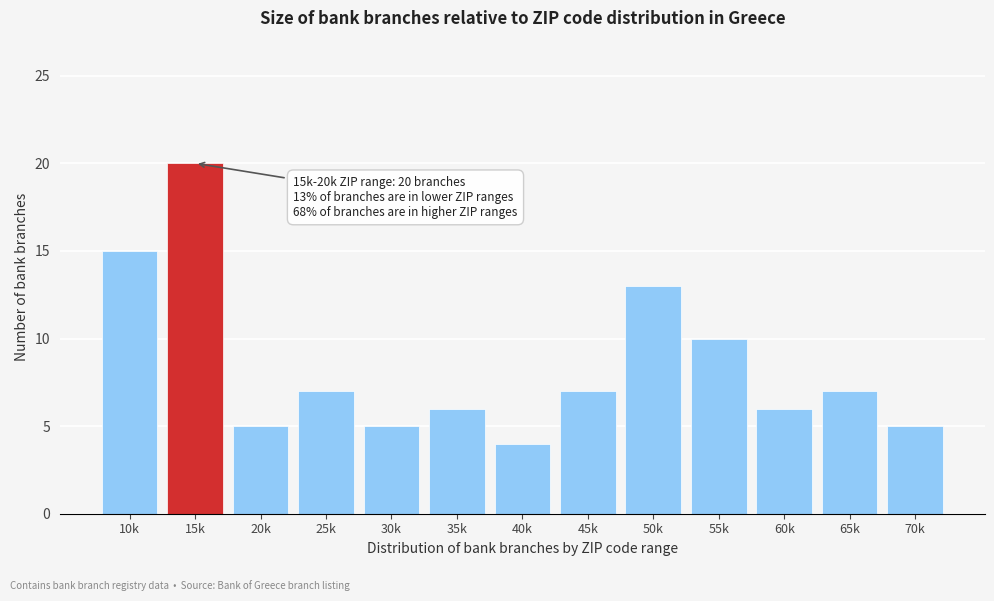

Reading left to right, what are all the values shown in this chart?

15	20	5	7	5	6	4	7	13	10	6	7	5